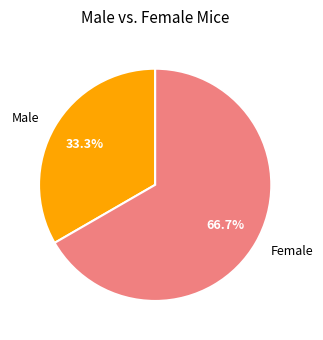

How many slices are in this pie chart?

2